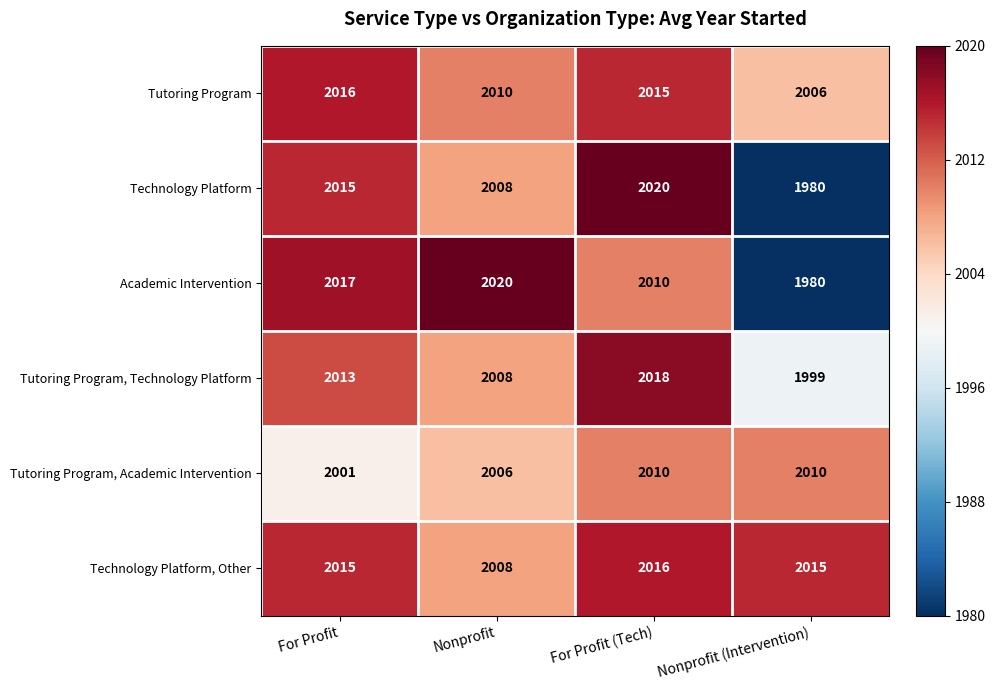

Count the number of data series in this chart.

6